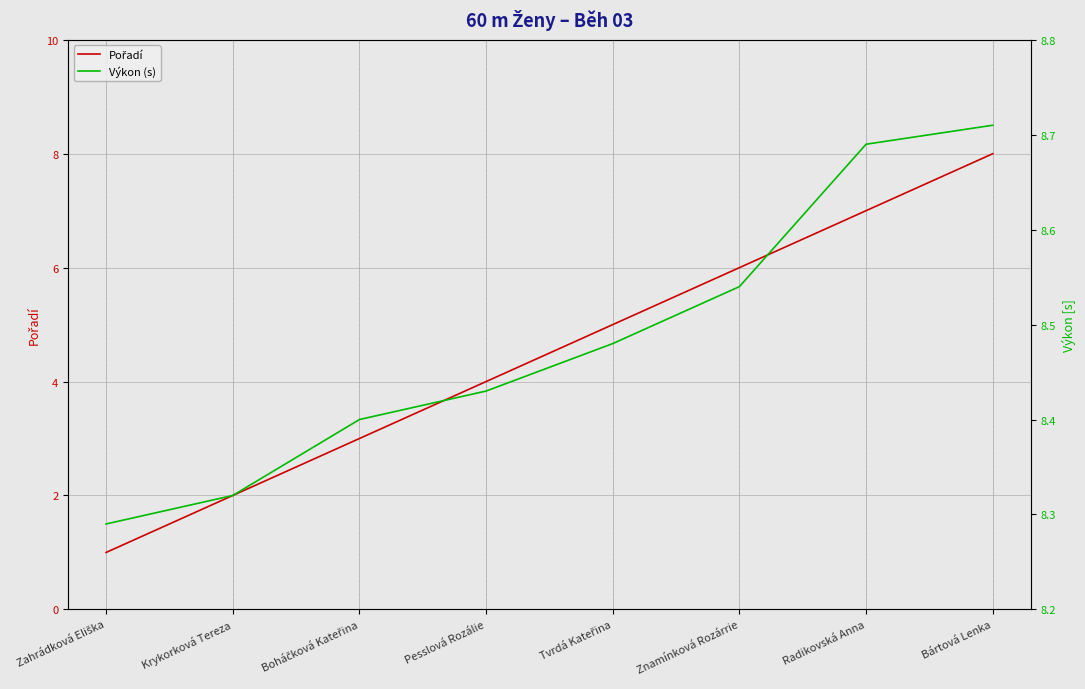

True or false: Výkon (s) has more than 2 points higher than both neighbors.

False